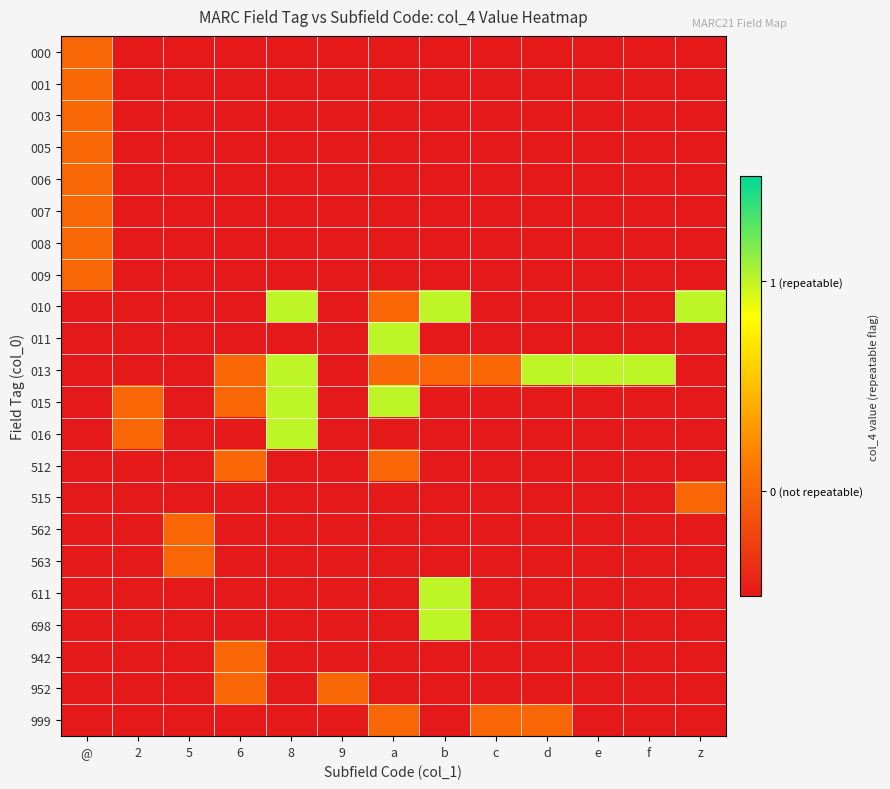

How many categories are shown in the chart?

13